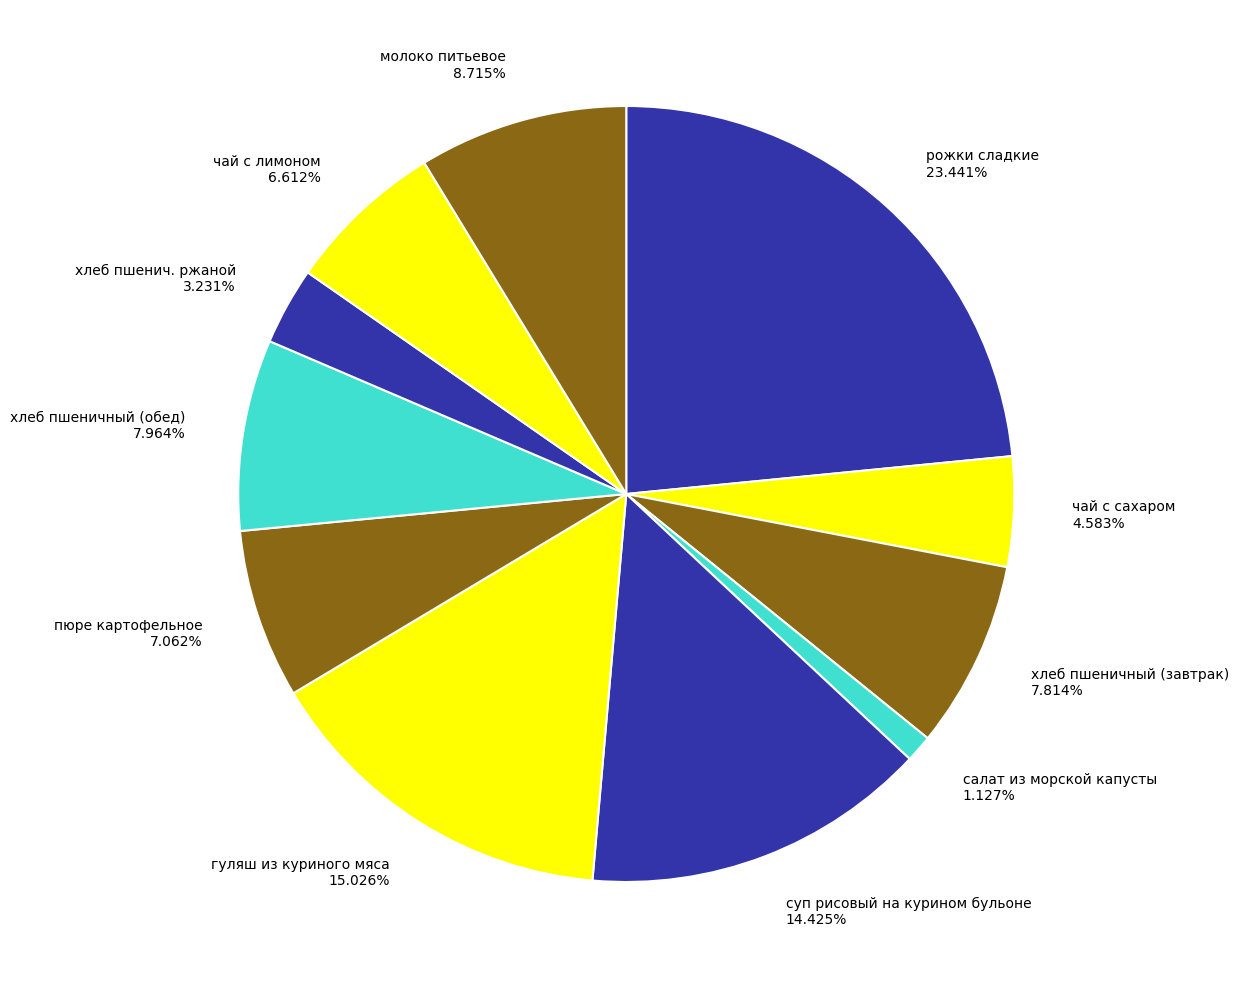

Count the number of slices in the pie.

11